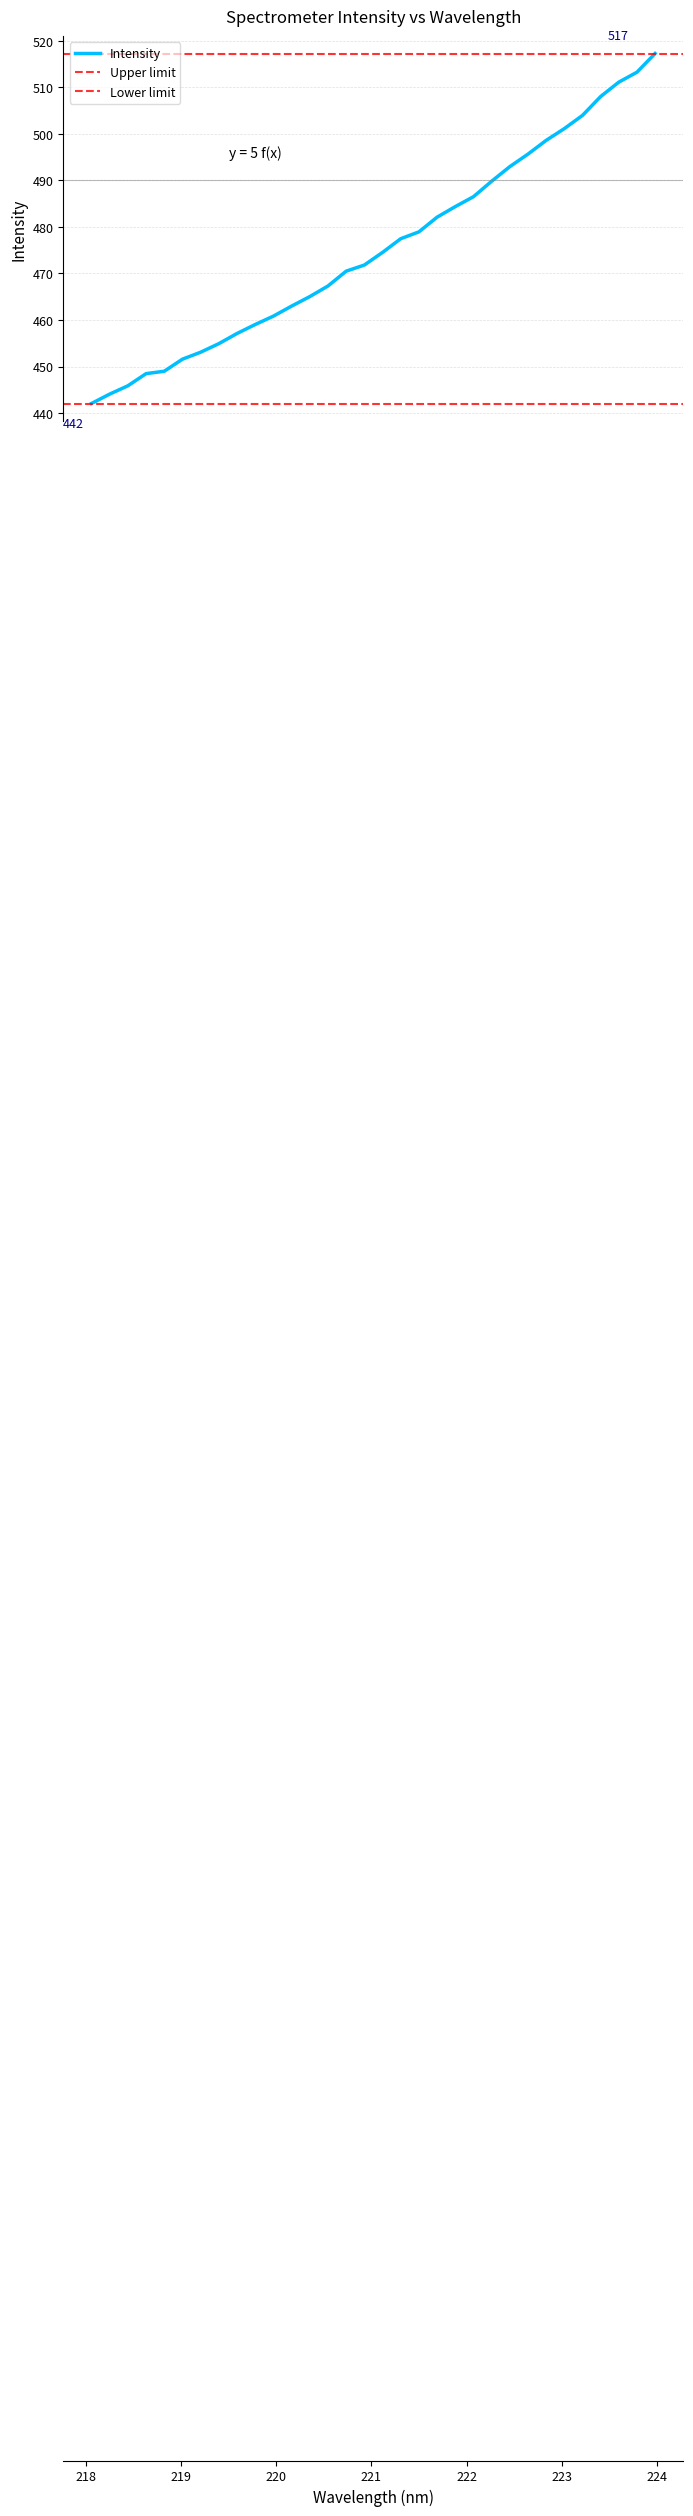

What is the label of the 26th point from the right?

219.2067